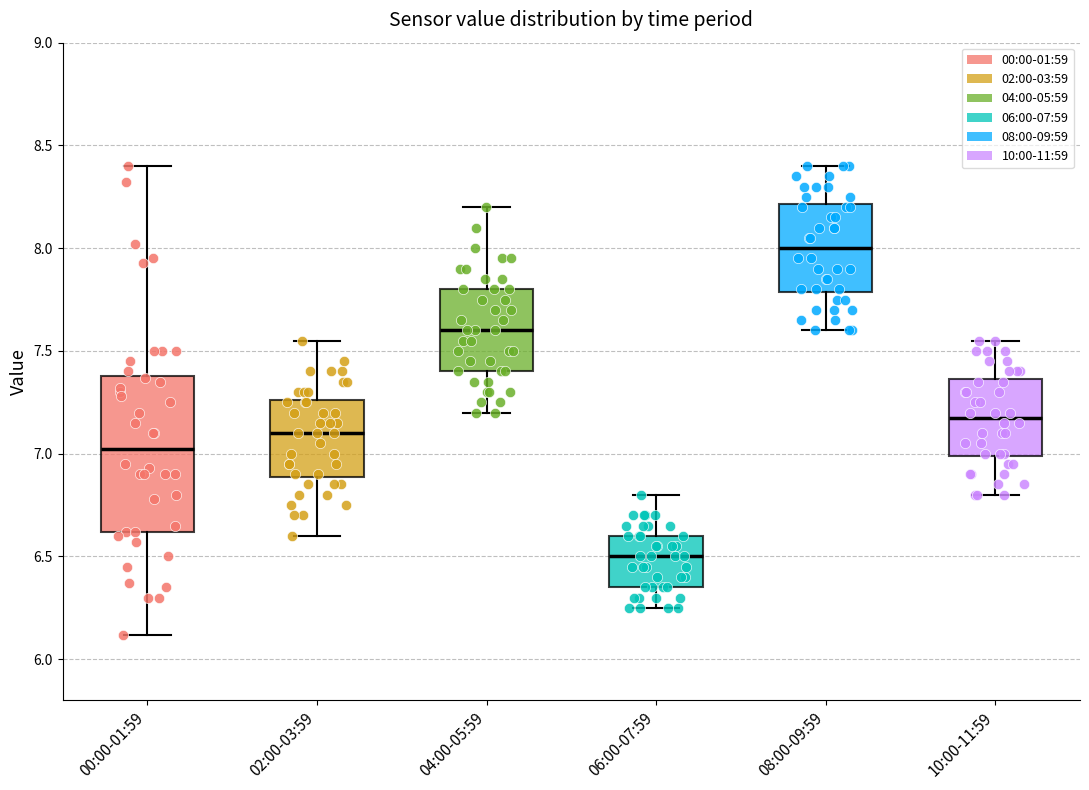

Where does the median line of the box for 02:00-03:59 sit on the y-axis? The values are not printed on the chart, so give them approximately, as read against the axis.

7.10